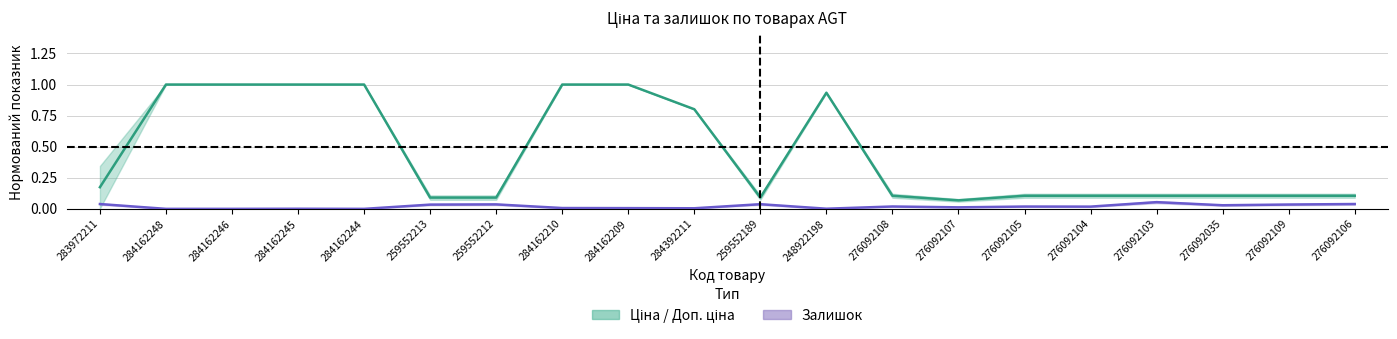

The Ціна (середнє) series shows 0.2 at 276092109. True or false?

False